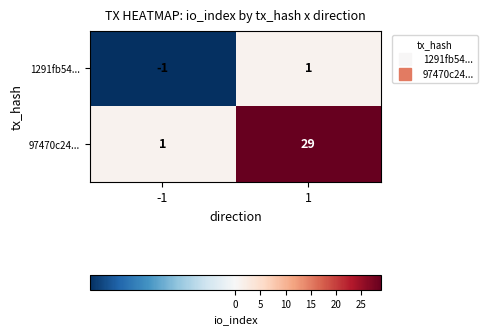

The 97470c24... series shows 29 at 1. True or false?

True